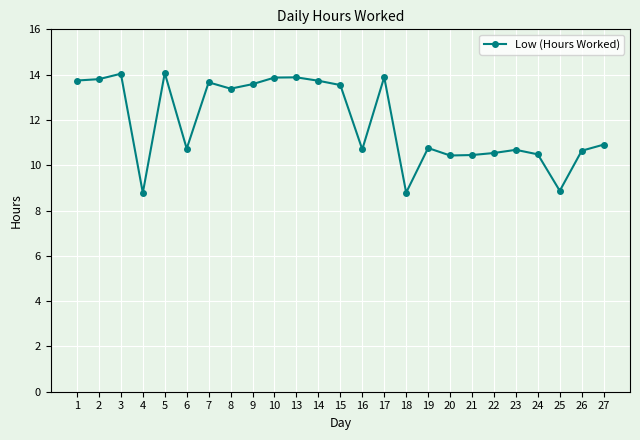

What is the minimum value shown in the chart?

8.8